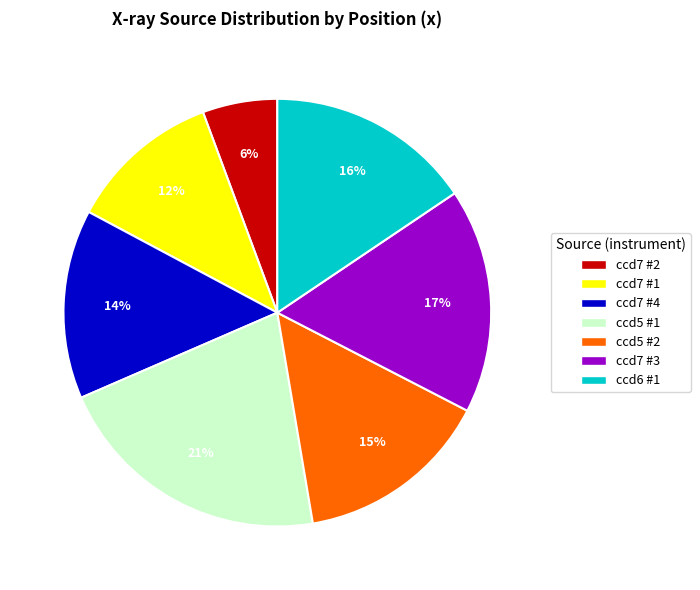

To the nearest percent, what is the difference between the largest and smallest slice percentages?

15%